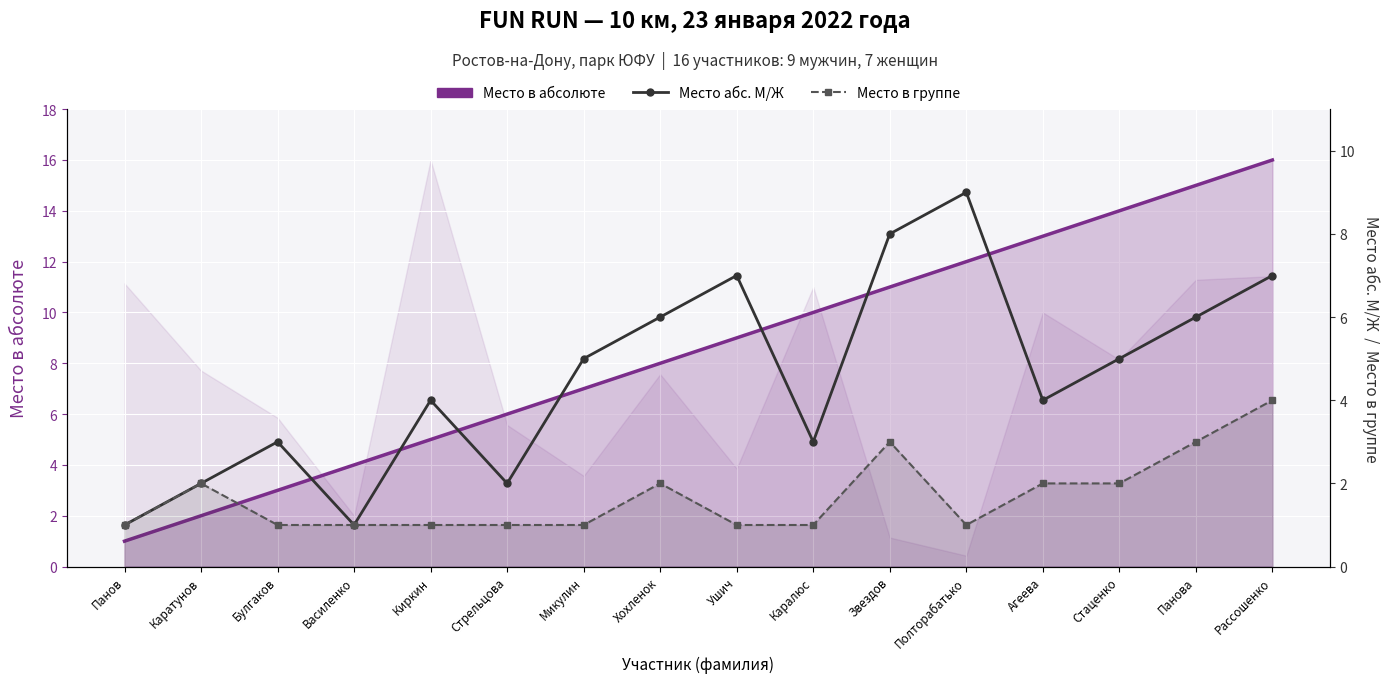

What is the difference between the maximum and minimum values in the Место абс. М/Ж series?

8